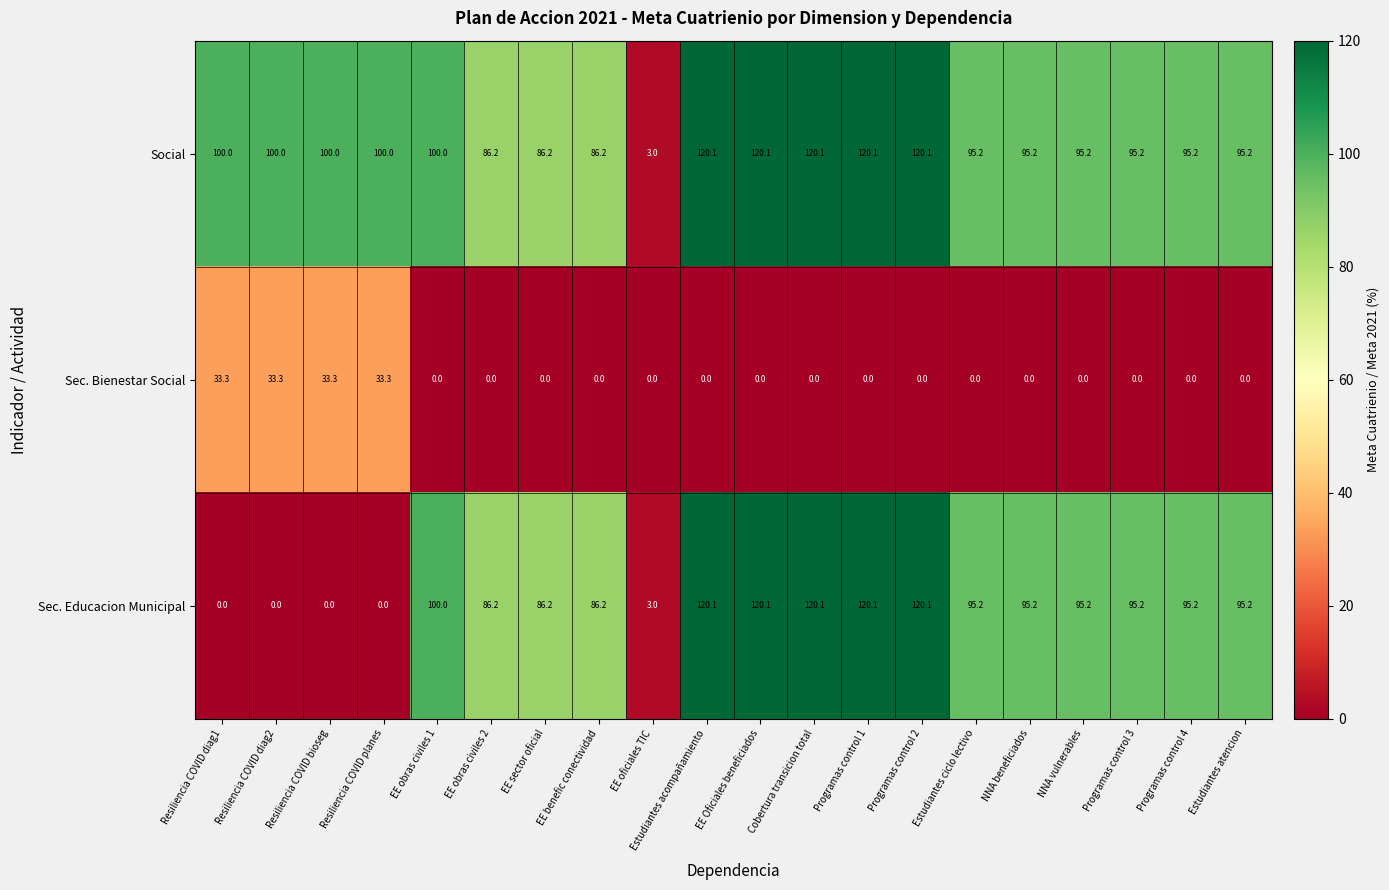

What is the difference between the maximum and minimum values in the Social series?

117.1